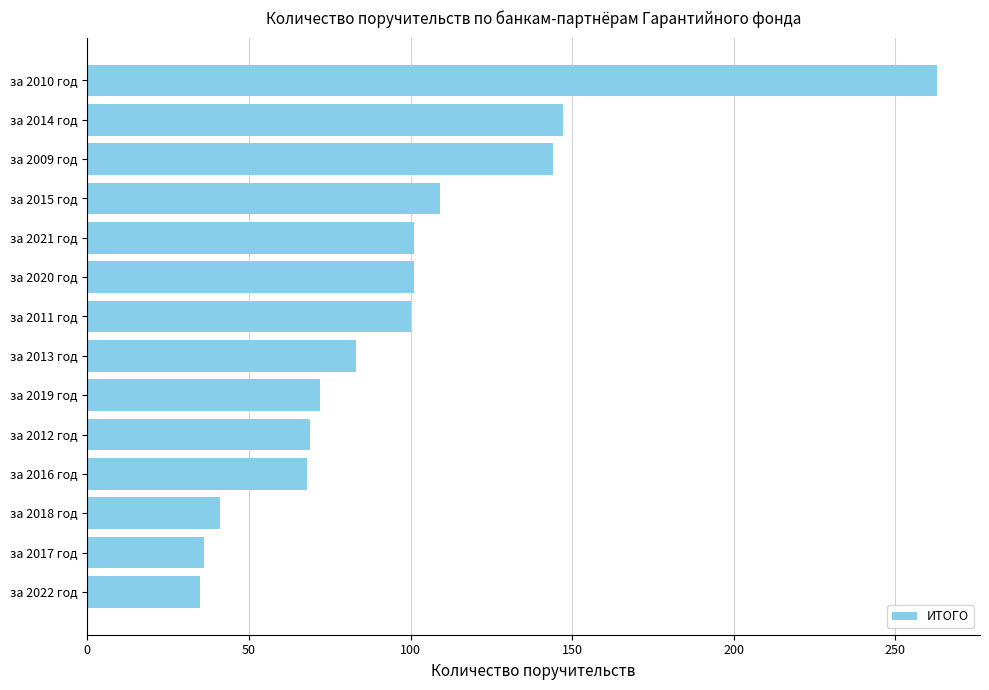

The chart shows a value of 100 at за 2011 год. True or false?

True